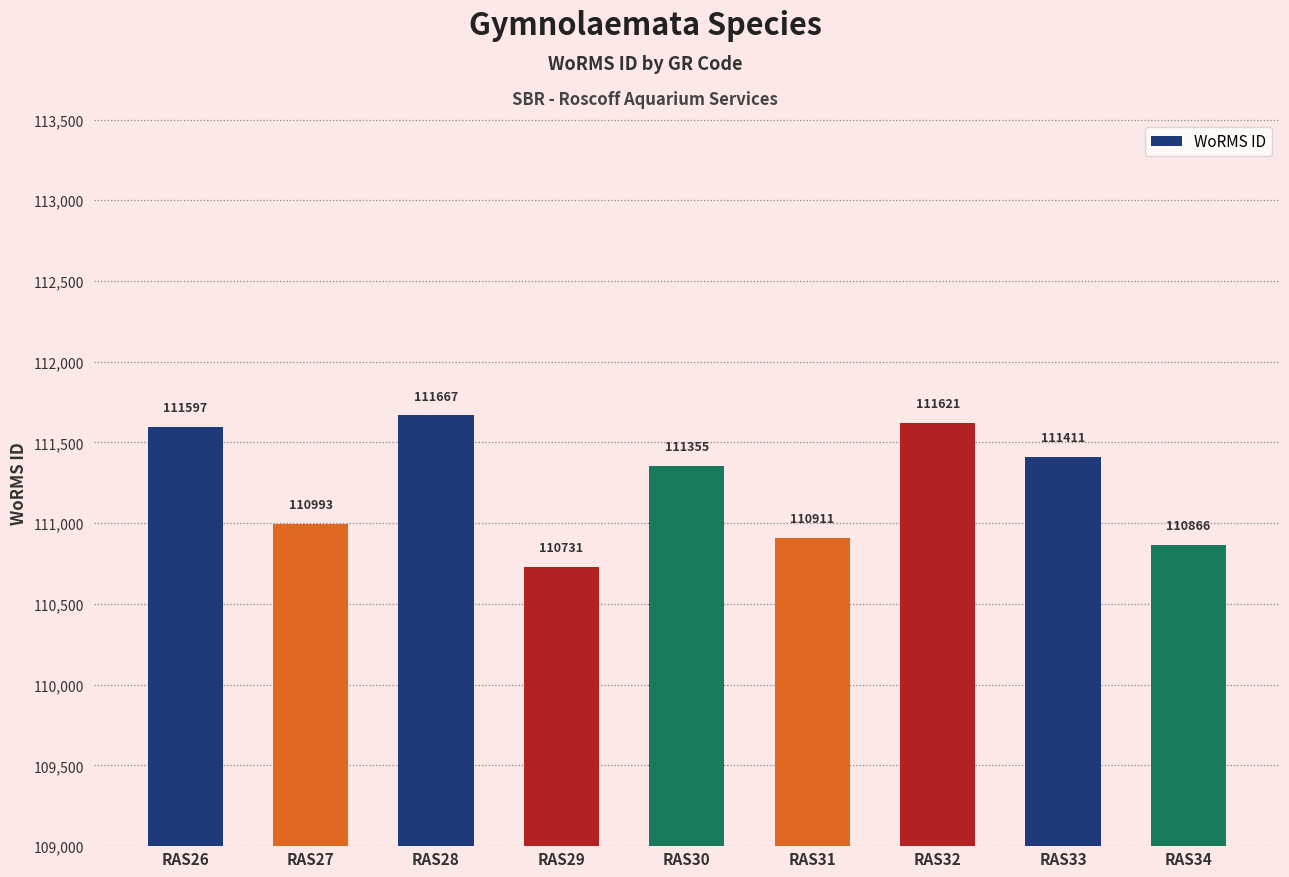

Which has a higher value, RAS28 or RAS33?

RAS28